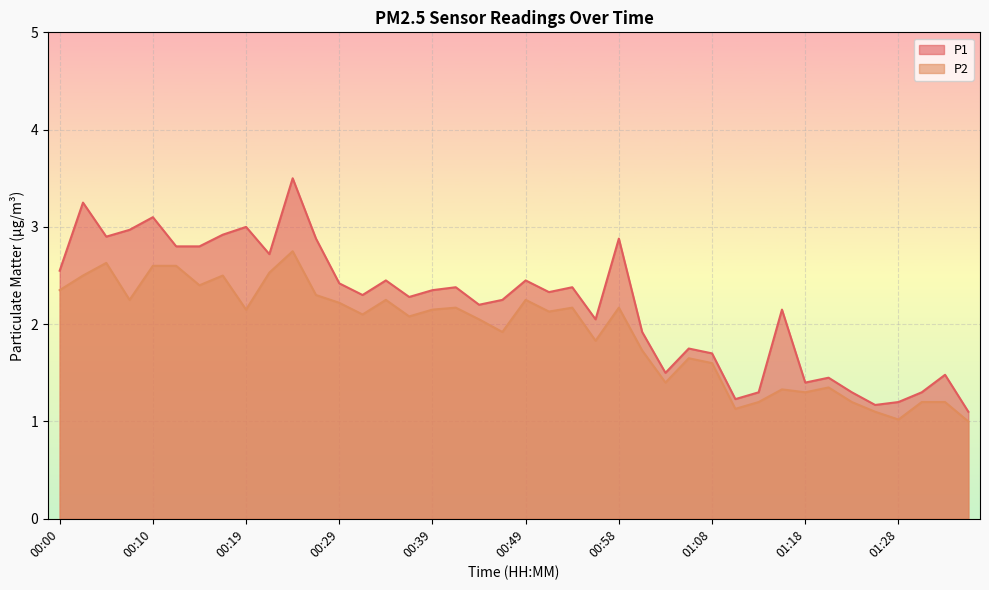

How many values in the P2 series exceed 2?

23